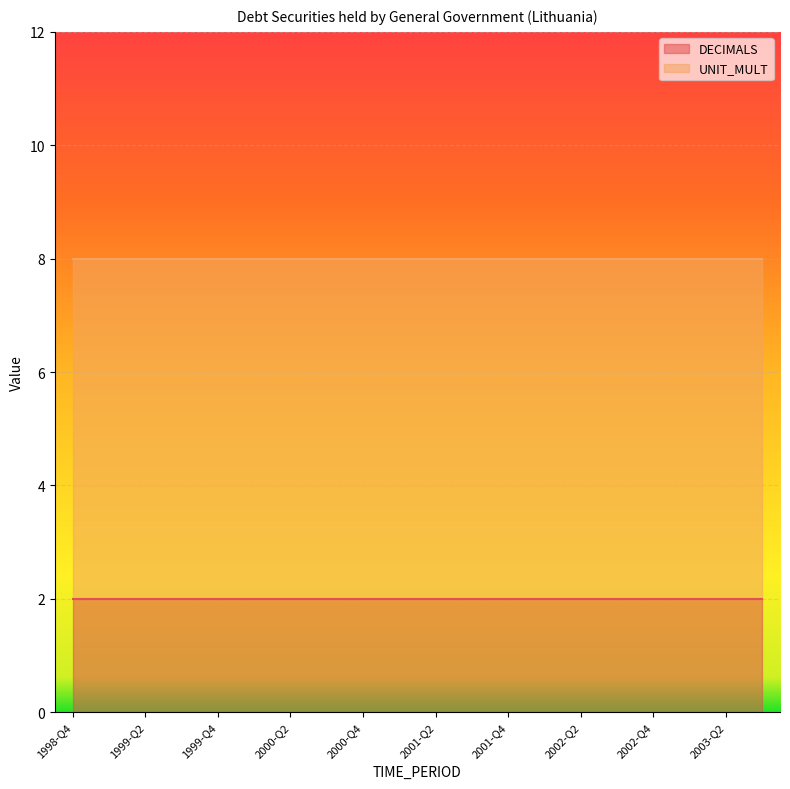

Which series has the largest range (max minus min)?

DECIMALS